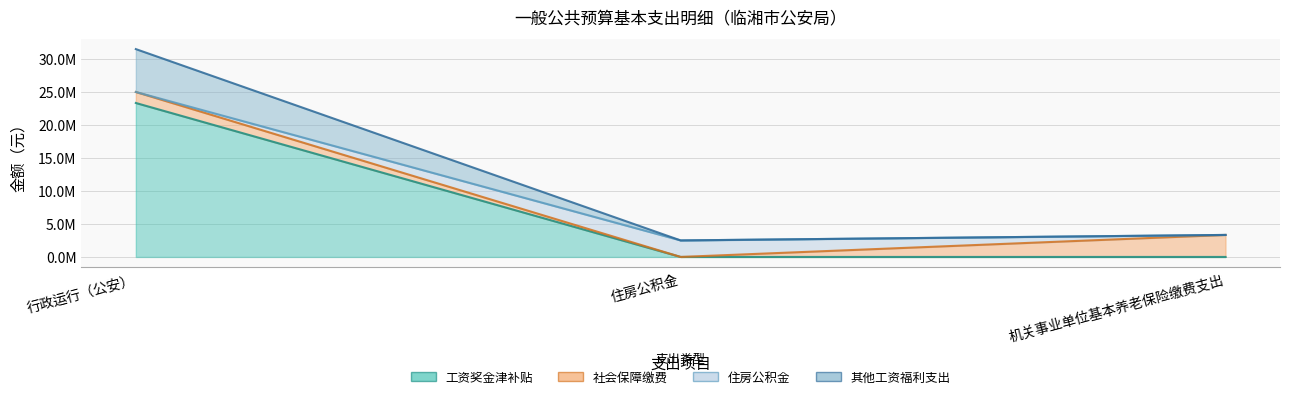

What is the label of the 3rd point from the left?

机关事业单位基本养老保险缴费支出